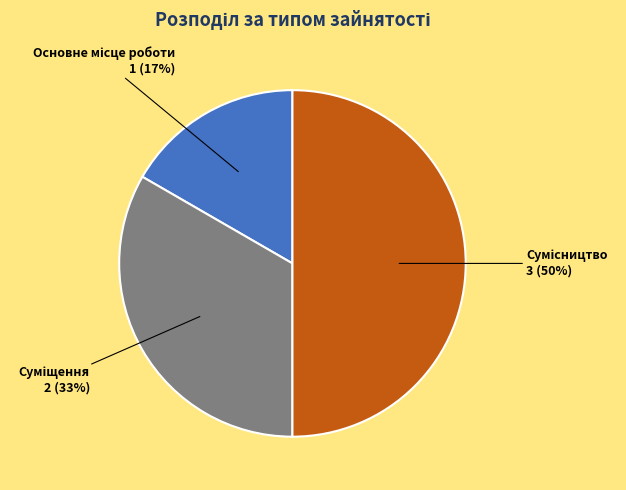

To the nearest percent, what is the difference between the largest and smallest slice percentages?

33%